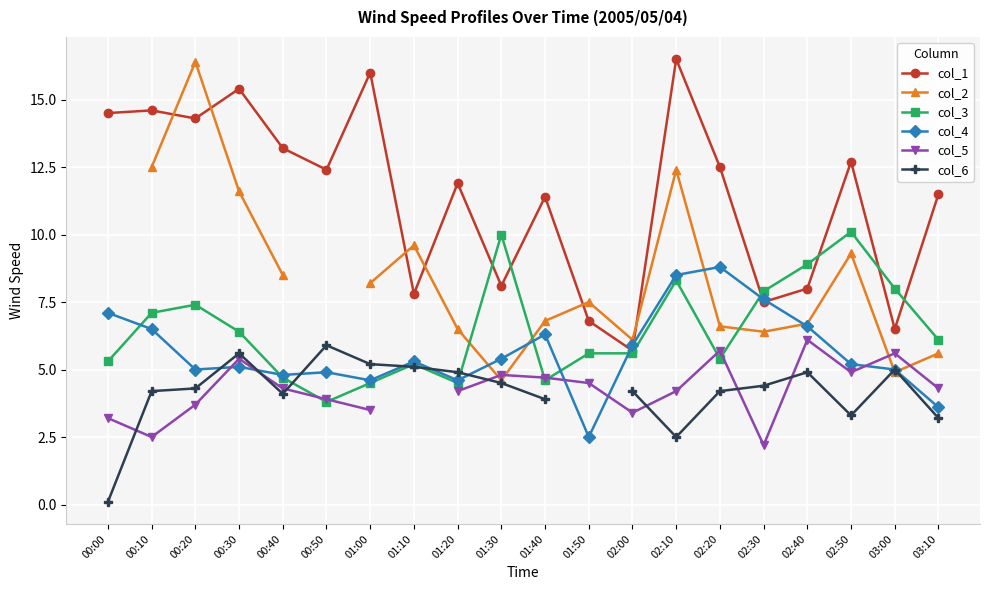

Which label corresponds to the smallest value in the chart?

00:00